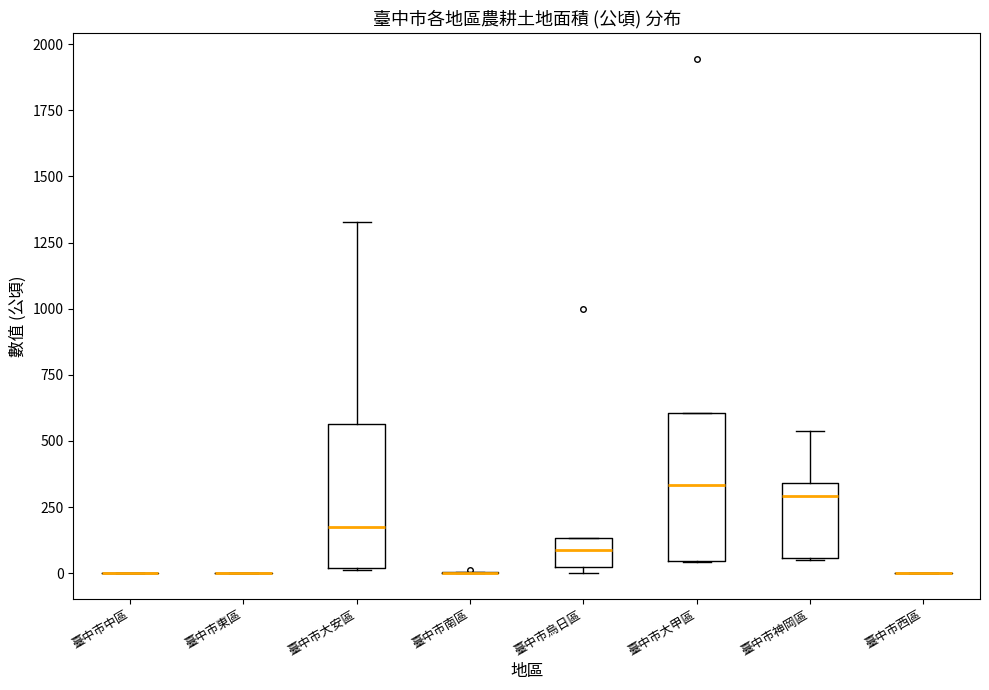

Where does the median line of the box for 臺中市大安區 sit on the y-axis? The values are not printed on the chart, so give them approximately, as read against the axis.

150